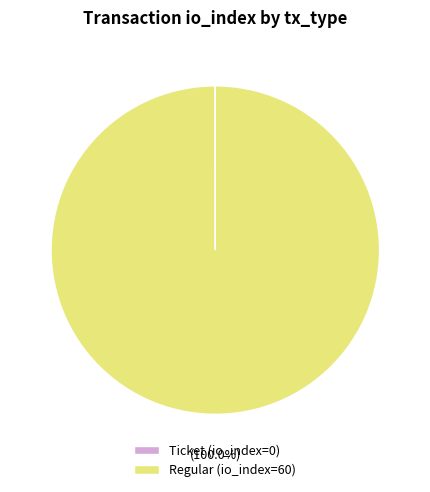

Which slice is the largest?

Regular (io_index=60)